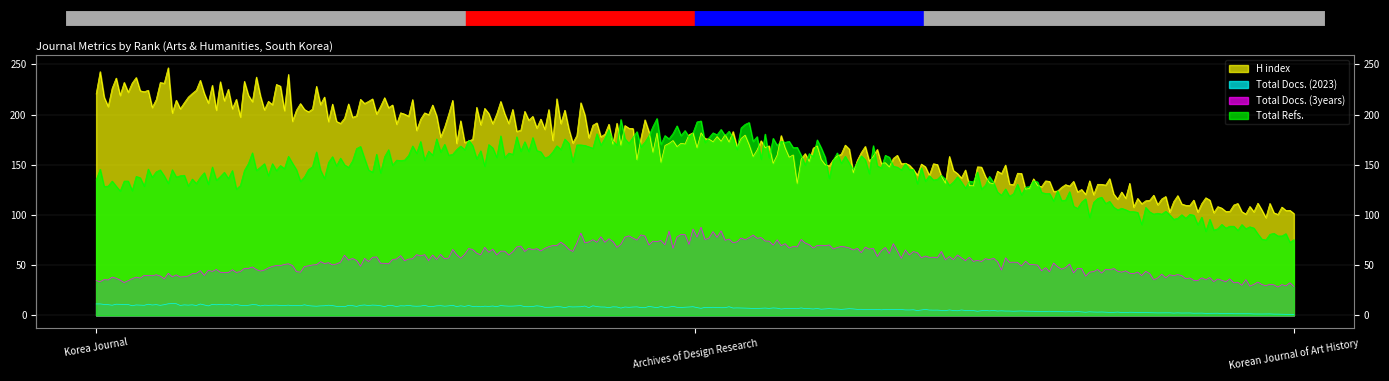

What is the label of the 3rd point from the left?

Korean Journal of Art History